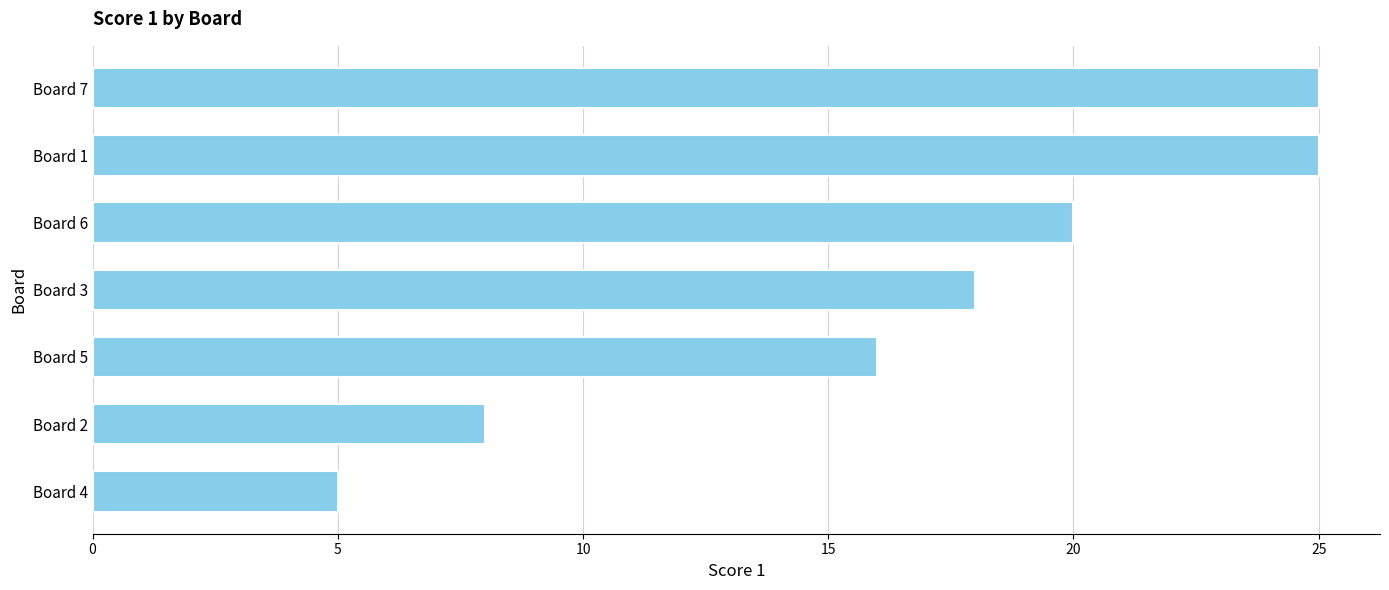

What value does the data have at Board 1?

25